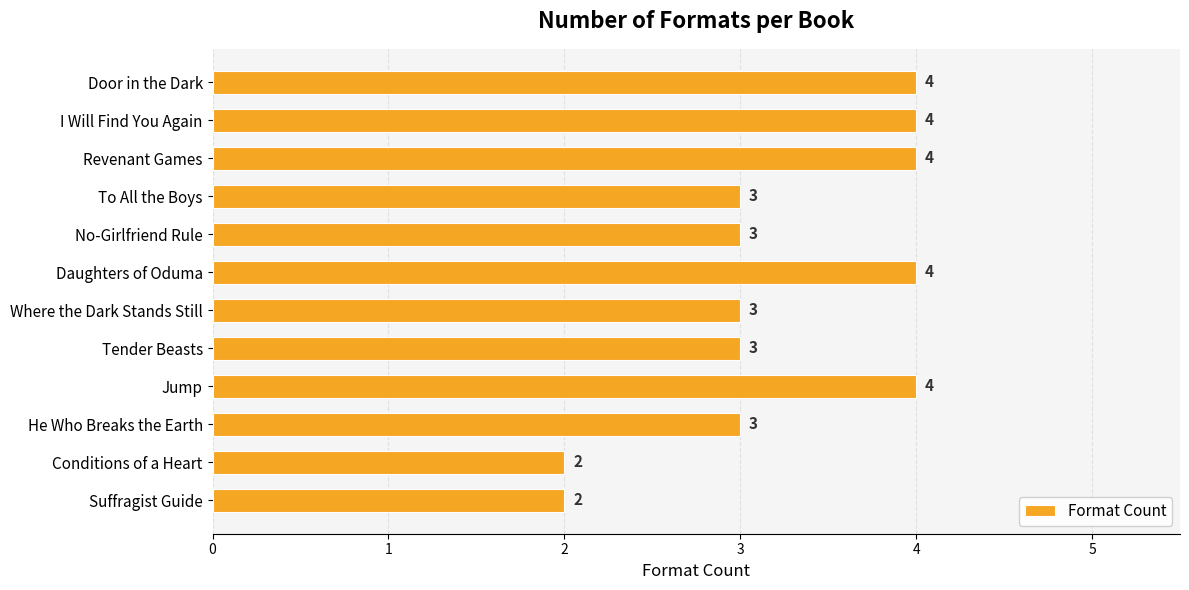

The chart shows a value of 4 at Jump. True or false?

True